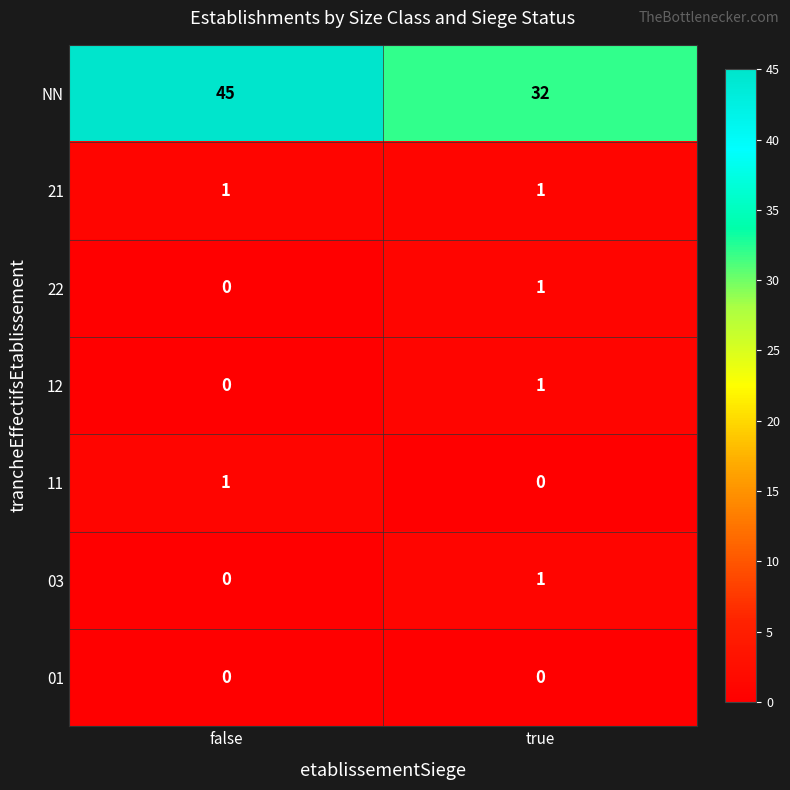

Rank the categories by NN value from lowest to highest.

true, false